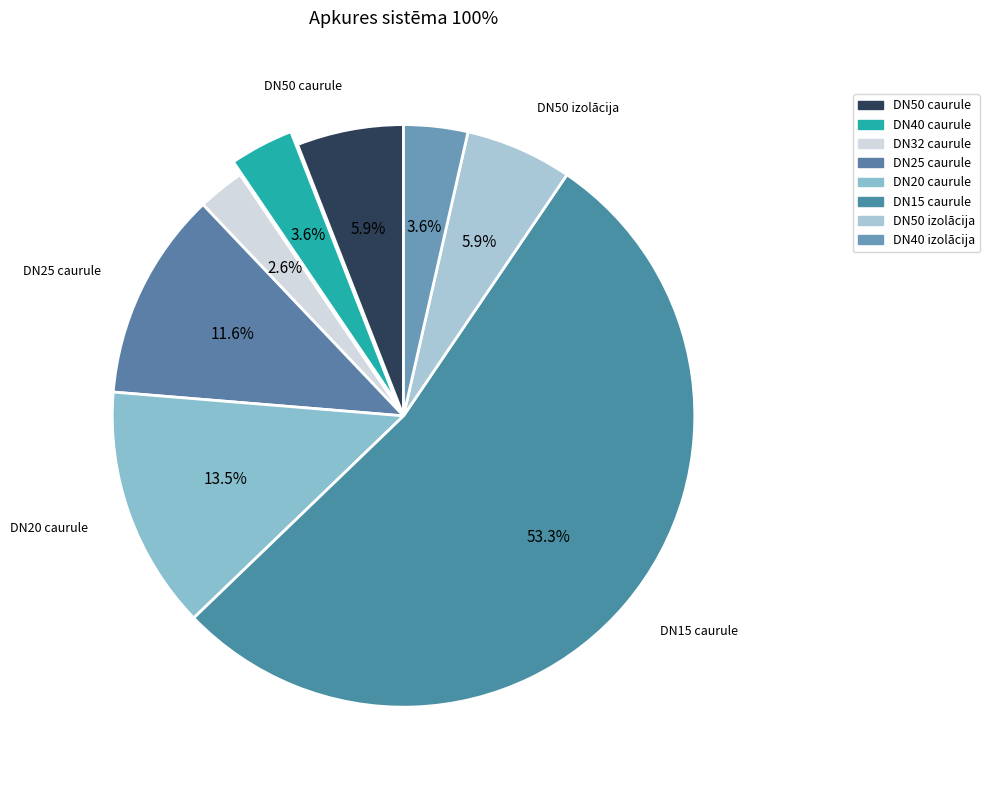

Approximately how many times larger is the value at DN15 caurule compared to DN32 caurule?

20.5